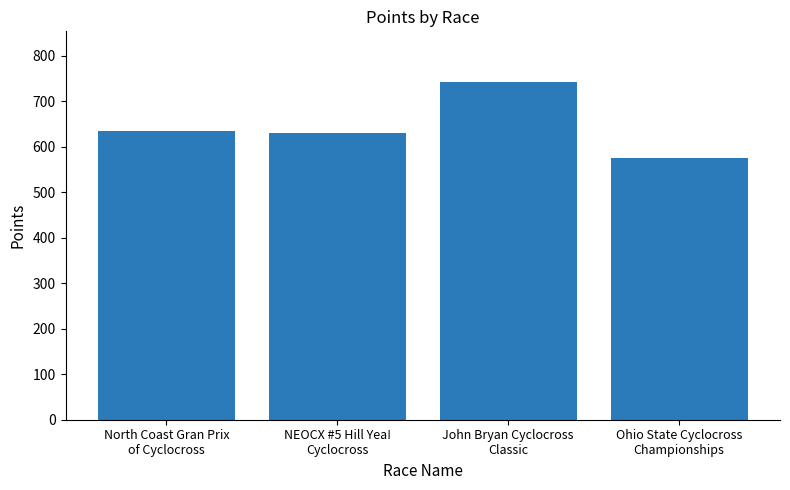

What is the greatest value displayed?

742.4